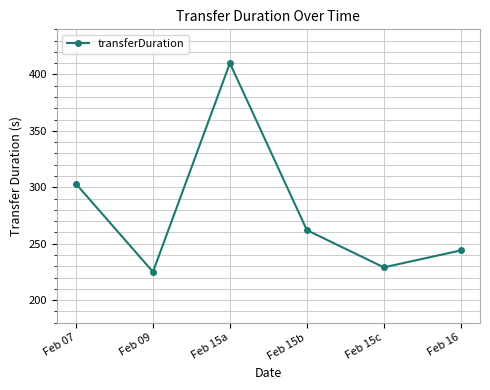

What is the difference between the maximum and minimum values?

185